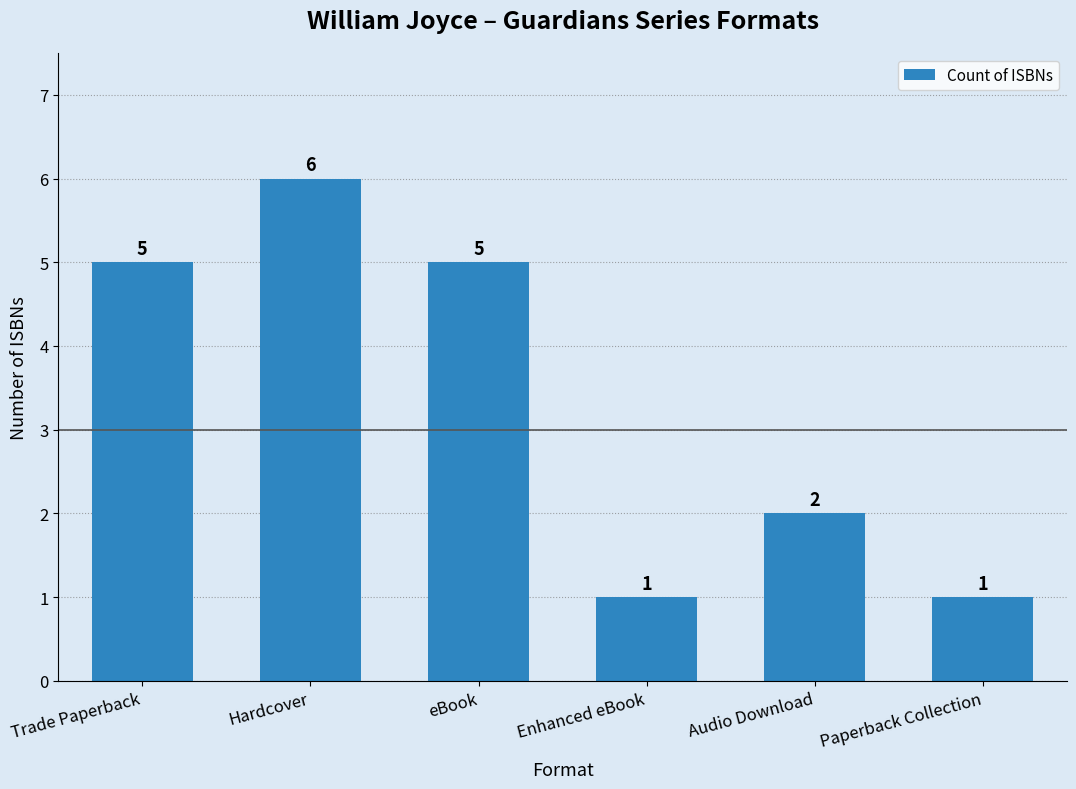

Reading right to left, list all the values displayed in this chart.

1	2	1	5	6	5